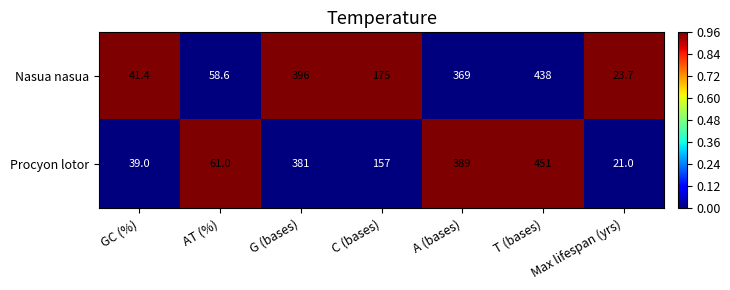

True or false: Nasua nasua has a value of 41.4 at GC (%).

True